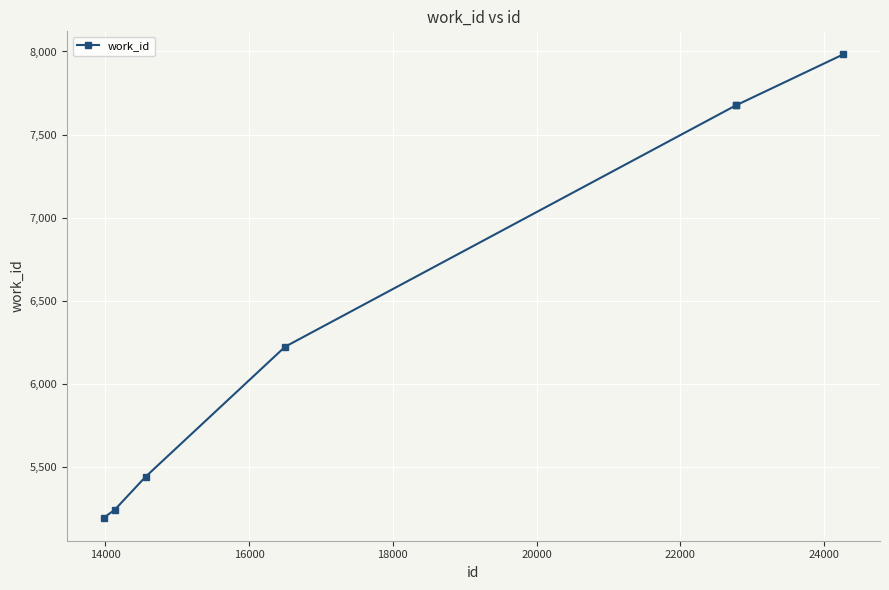

What is the difference between the maximum and minimum values?

2784